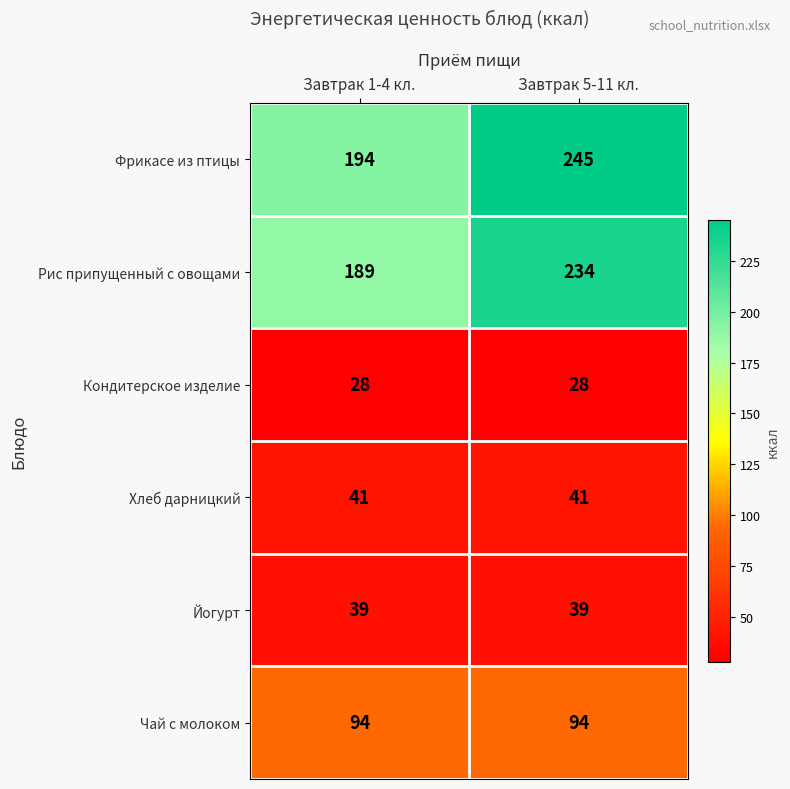

At which category is the sum across all series the highest?

Завтрак 5-11 кл.